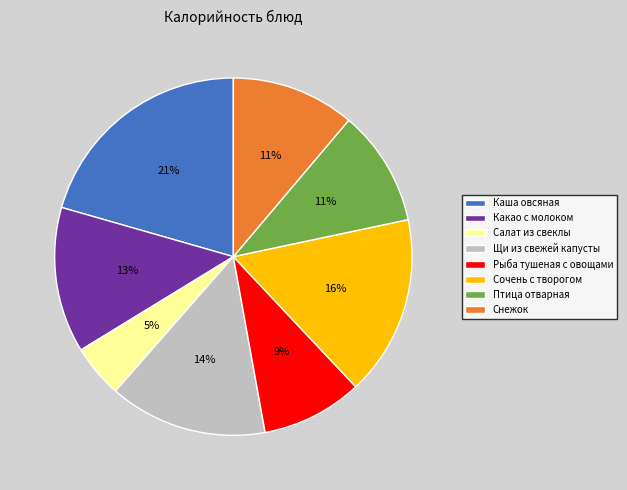

Combined, do Какао с молоком and Каша овсяная account for over 50%?

No